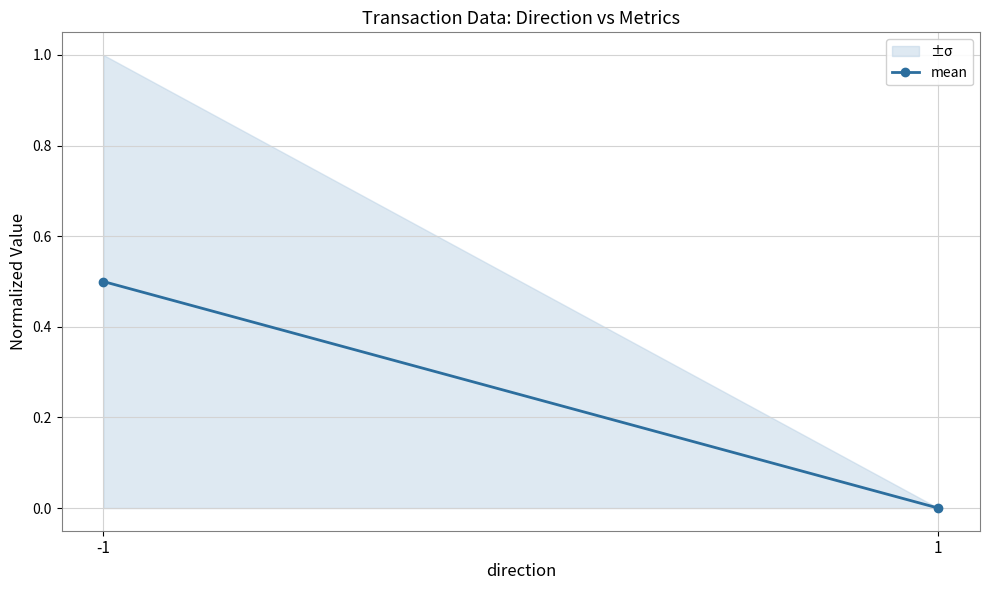

Which label corresponds to the largest value in the chart?

-1